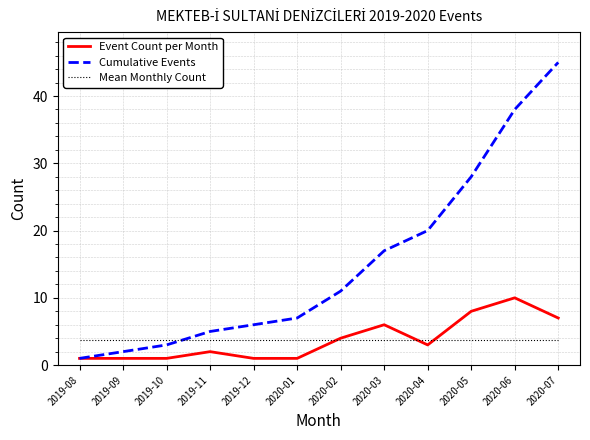

Reading right to left, what are all the values shown in this chart?

Event Count per Month: 2020-07=7.0	2020-06=10.0	2020-05=8.0	2020-04=3.0	2020-03=6.0	2020-02=4.0	2020-01=1.0	2019-12=1.0	2019-11=2.0	2019-10=1.0	2019-09=1.0	2019-08=1.0
Cumulative Events: 2020-07=45.0	2020-06=38.0	2020-05=28.0	2020-04=20.0	2020-03=17.0	2020-02=11.0	2020-01=7.0	2019-12=6.0	2019-11=5.0	2019-10=3.0	2019-09=2.0	2019-08=1.0
Mean Monthly Count: 2020-07=3.8	2020-06=3.8	2020-05=3.8	2020-04=3.8	2020-03=3.8	2020-02=3.8	2020-01=3.8	2019-12=3.8	2019-11=3.8	2019-10=3.8	2019-09=3.8	2019-08=3.8